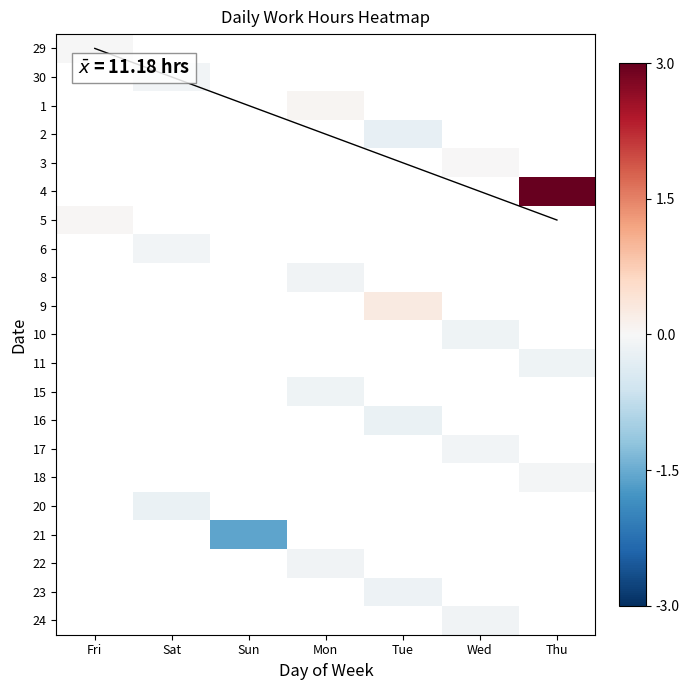

Reading left to right, transcribe all the data shown in this chart.

29: 11.2	0.0	0.0	0.0	0.0	0.0	0.0
30: 0.0	11.1	0.0	0.0	0.0	0.0	0.0
1: 0.0	0.0	0.0	11.2	0.0	0.0	0.0
2: 0.0	0.0	0.0	0.0	10.9	0.0	0.0
3: 0.0	0.0	0.0	0.0	0.0	11.2	0.0
4: 0.0	0.0	0.0	0.0	0.0	0.0	14.1
5: 11.2	0.0	0.0	0.0	0.0	0.0	0.0
6: 0.0	11.1	0.0	0.0	0.0	0.0	0.0
8: 0.0	0.0	0.0	11.1	0.0	0.0	0.0
9: 0.0	0.0	0.0	0.0	11.4	0.0	0.0
10: 0.0	0.0	0.0	0.0	0.0	11.1	0.0
11: 0.0	0.0	0.0	0.0	0.0	0.0	11.1
15: 0.0	0.0	0.0	11.1	0.0	0.0	0.0
16: 0.0	0.0	0.0	0.0	11.0	0.0	0.0
17: 0.0	0.0	0.0	0.0	0.0	11.1	0.0
18: 0.0	0.0	0.0	0.0	0.0	0.0	11.1
20: 0.0	11.0	0.0	0.0	0.0	0.0	0.0
21: 0.0	0.0	9.6	0.0	0.0	0.0	0.0
22: 0.0	0.0	0.0	11.1	0.0	0.0	0.0
23: 0.0	0.0	0.0	0.0	11.0	0.0	0.0
24: 0.0	0.0	0.0	0.0	0.0	11.1	0.0